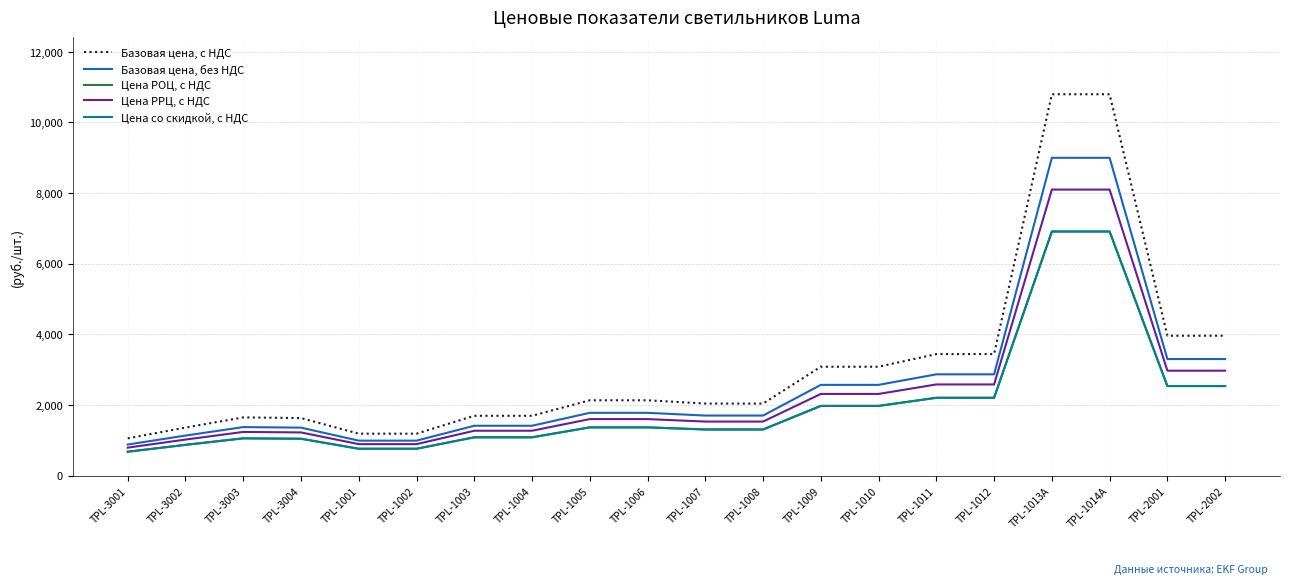

True or false: Цена РРЦ, с НДС and Цена со скидкой, с НДС cross at least once.

False